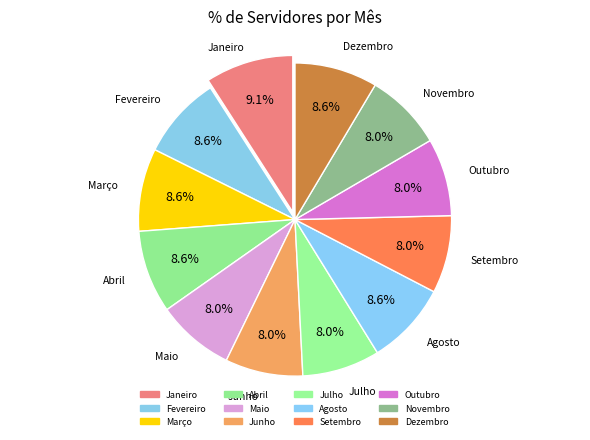

Is the sum of Setembro and Julho greater than half?

No